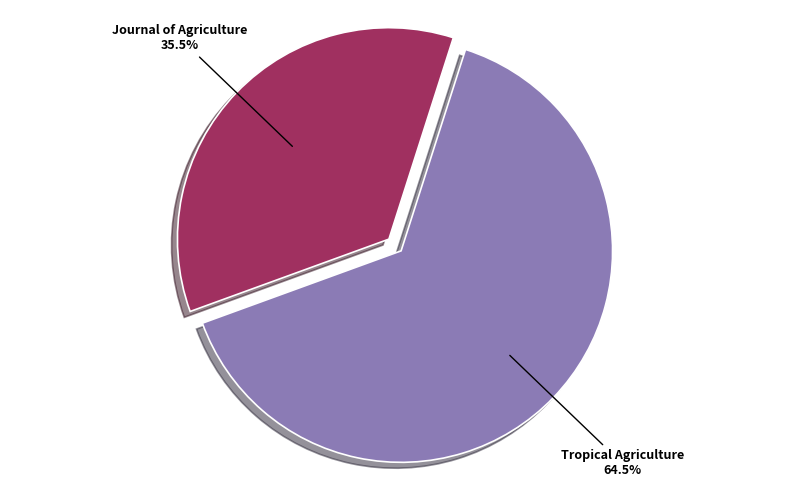

To the nearest percent, what is the difference between the largest and smallest slice percentages?

29%